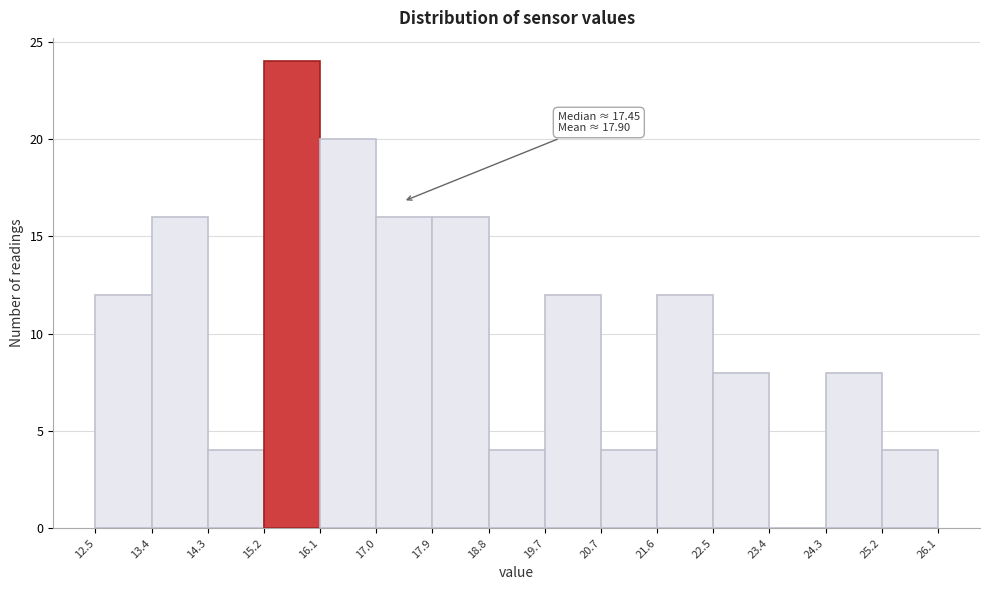

Over which range of the x-axis is the bar tallest?

15.2 to 16.1